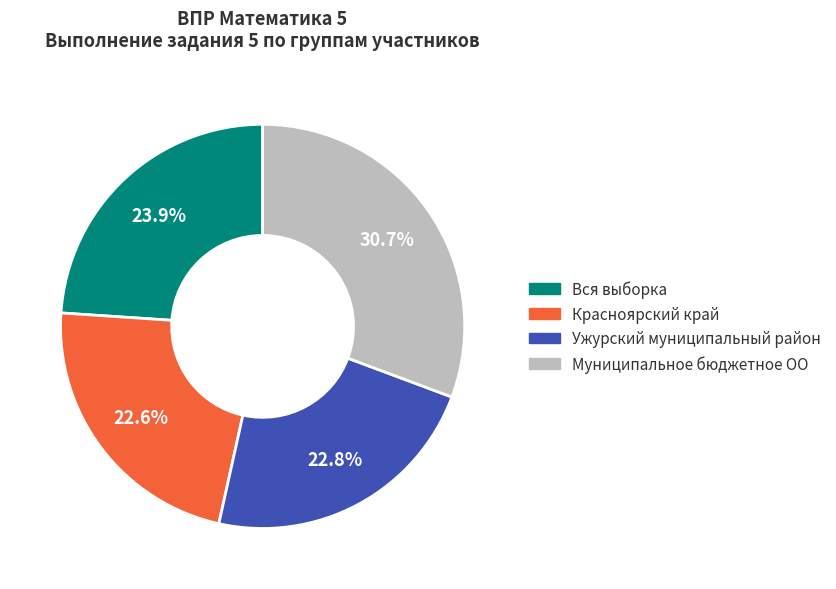

Is there a majority slice in this chart?

No